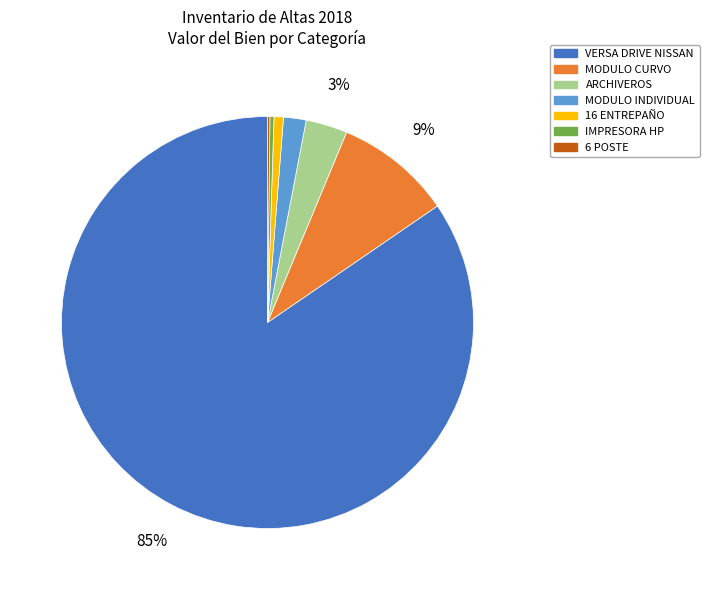

Is there any slice that represents more than half of the pie?

Yes